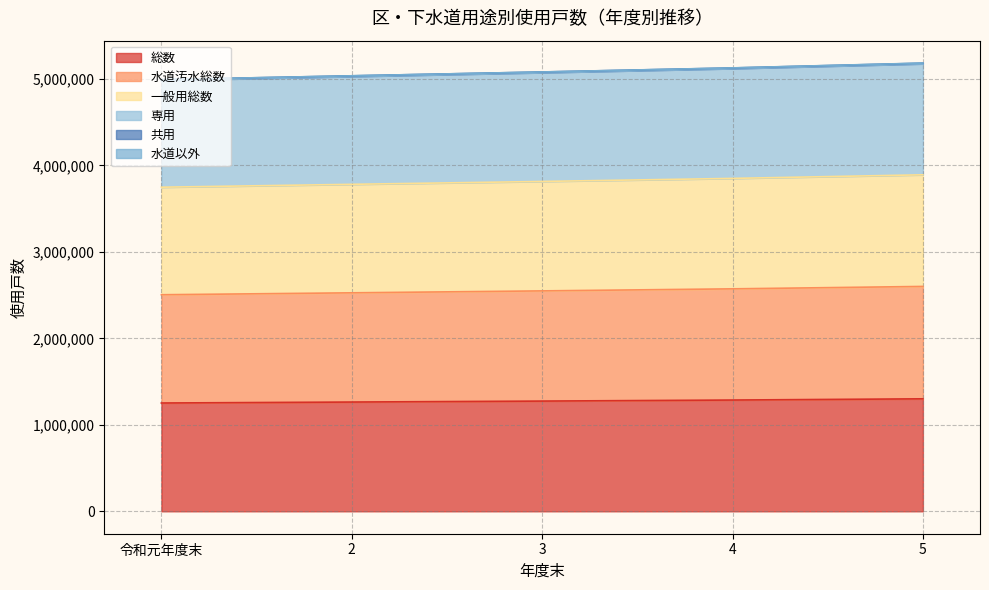

Where is 水道汚水総数 nearest to the value 5087445?

3